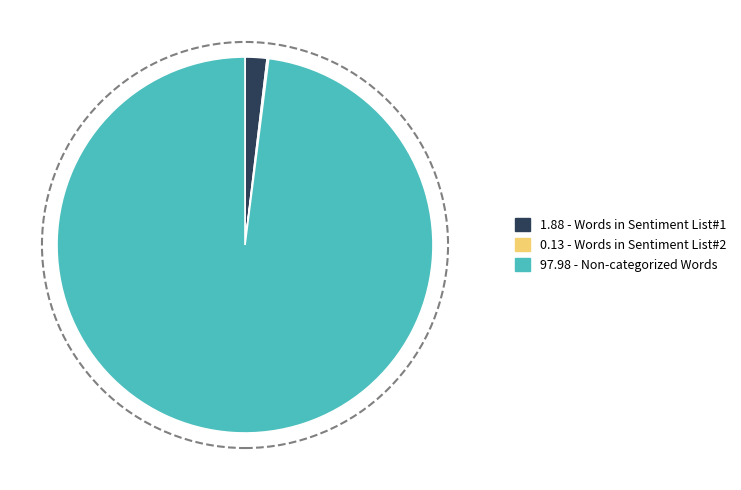

Is there any slice that represents more than half of the pie?

Yes